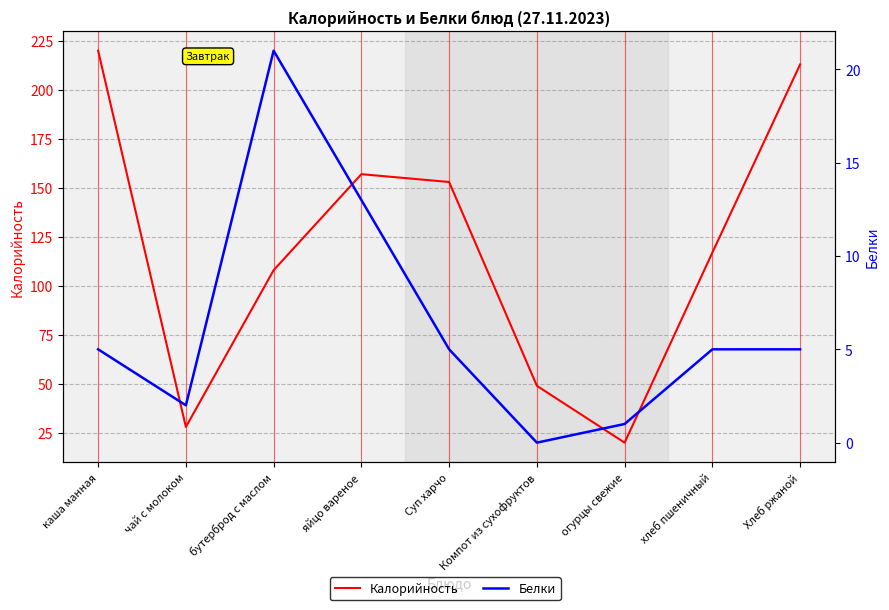

What position from the left is яйцо вареное?

4